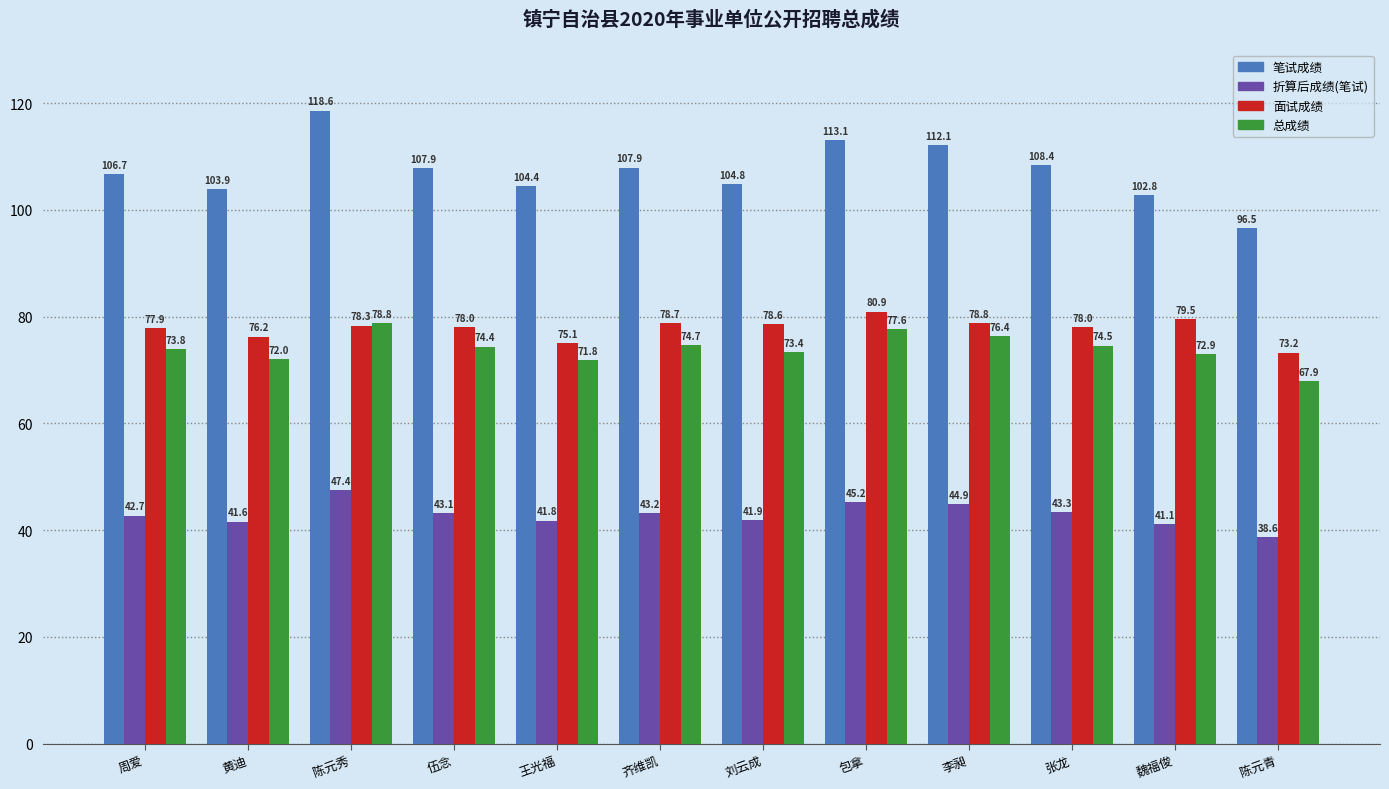

Reading left to right, what are all the values shown in this chart?

笔试成绩: 106.7	103.9	118.6	107.9	104.4	107.9	104.8	113.1	112.1	108.4	102.8	96.5
折算后成绩(笔试): 42.7	41.6	47.4	43.1	41.8	43.2	41.9	45.2	44.9	43.3	41.1	38.6
面试成绩: 77.9	76.2	78.3	78.0	75.1	78.7	78.6	80.9	78.8	78.0	79.5	73.2
总成绩: 73.8	72.0	78.8	74.4	71.8	74.7	73.4	77.6	76.4	74.5	72.9	67.9